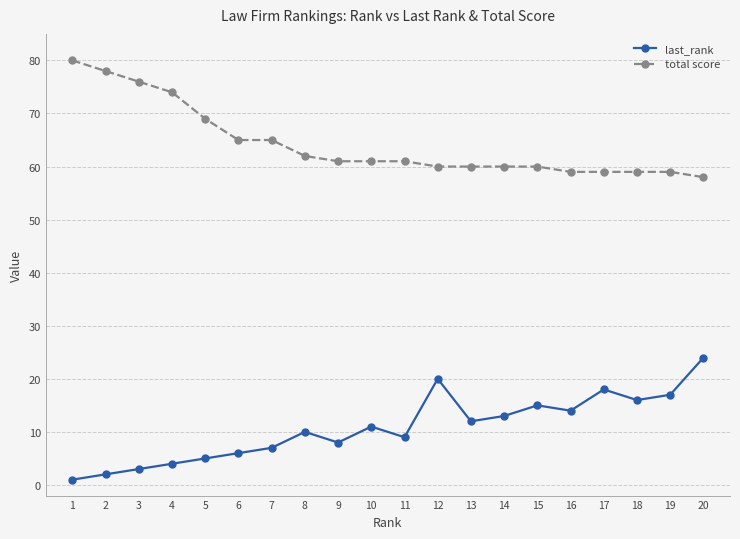

Where is last_rank nearest to the value 12?

13